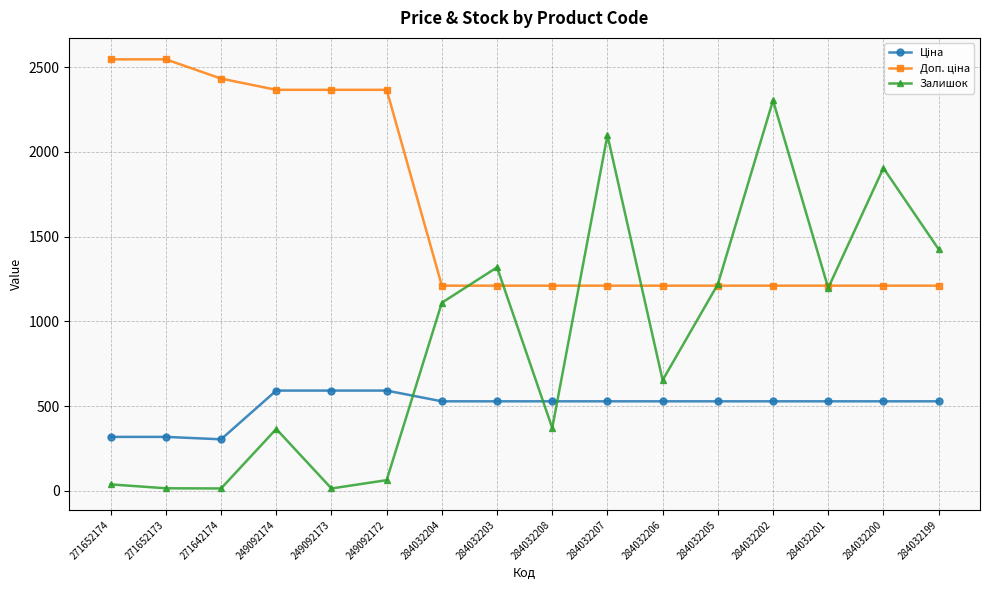

What is the average value of the Залишок series?

882.0